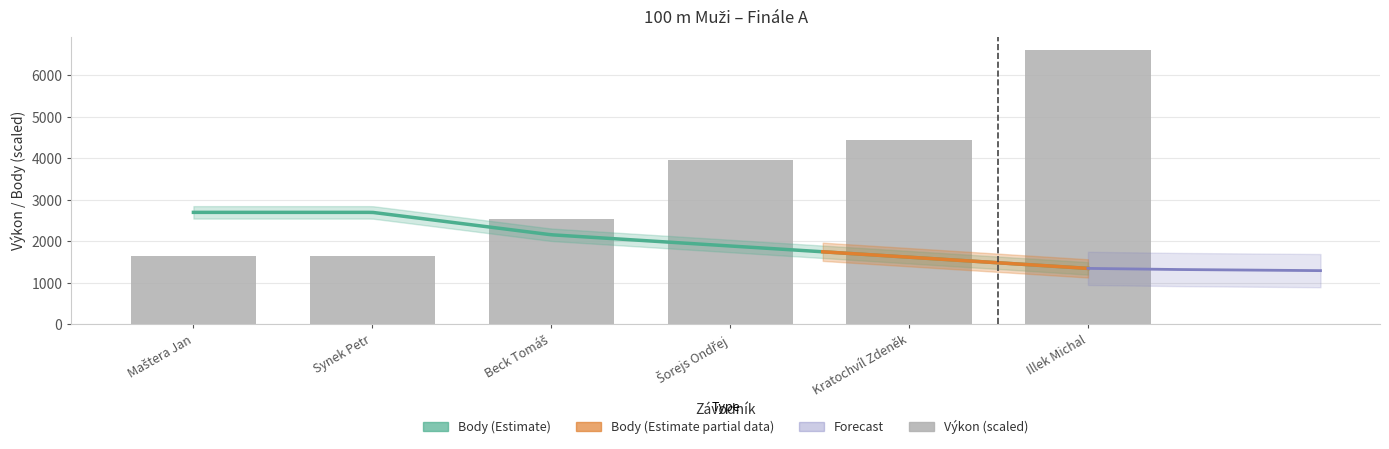

What is the label of the 2nd bar from the left?

Synek Petr